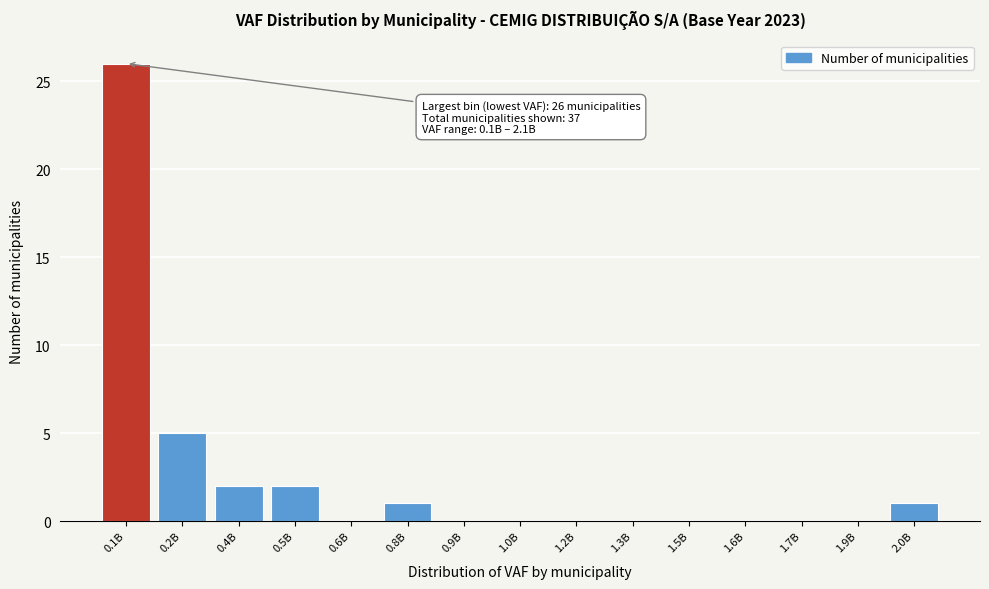

Reading right to left, transcribe all the data shown in this chart.

2.0B=1	1.9B=0	1.7B=0	1.6B=0	1.5B=0	1.3B=0	1.2B=0	1.0B=0	0.9B=0	0.8B=1	0.6B=0	0.5B=2	0.4B=2	0.2B=5	0.1B=26